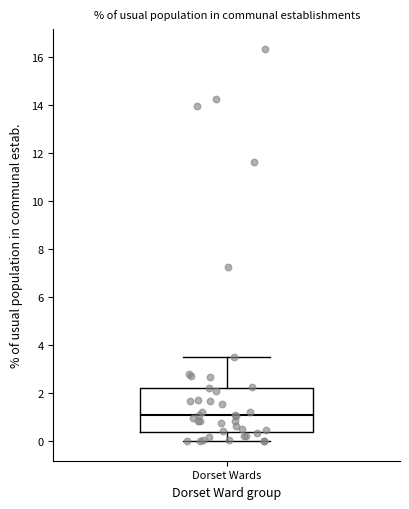

Where is the upper edge of the box for Dorset Wards on the y-axis? The values are not printed on the chart, so give them approximately, as read against the axis.

2.2